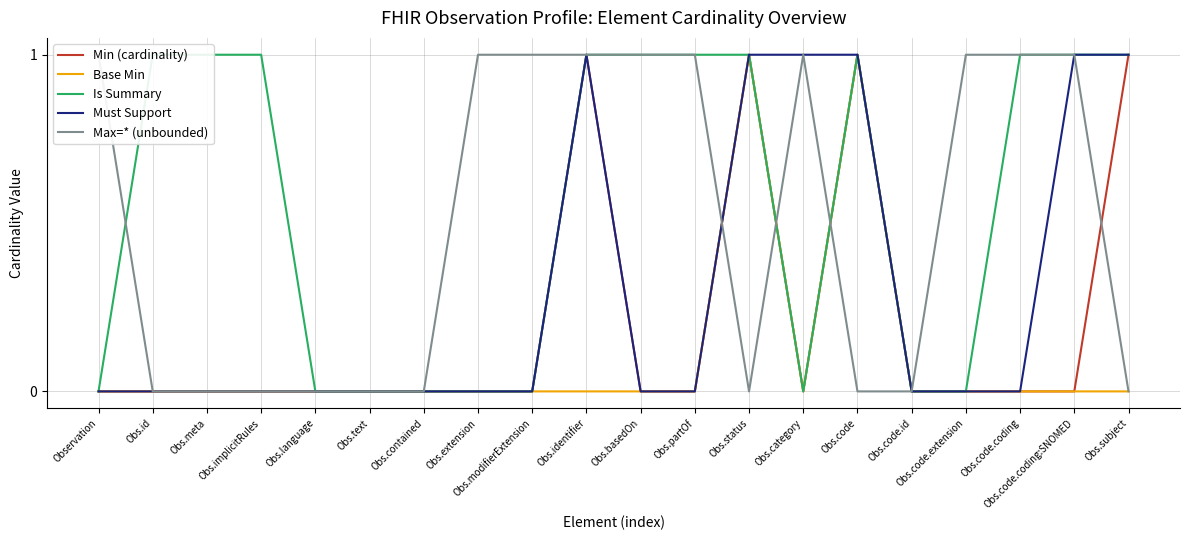

Which series has the largest range (max minus min)?

Min (cardinality)